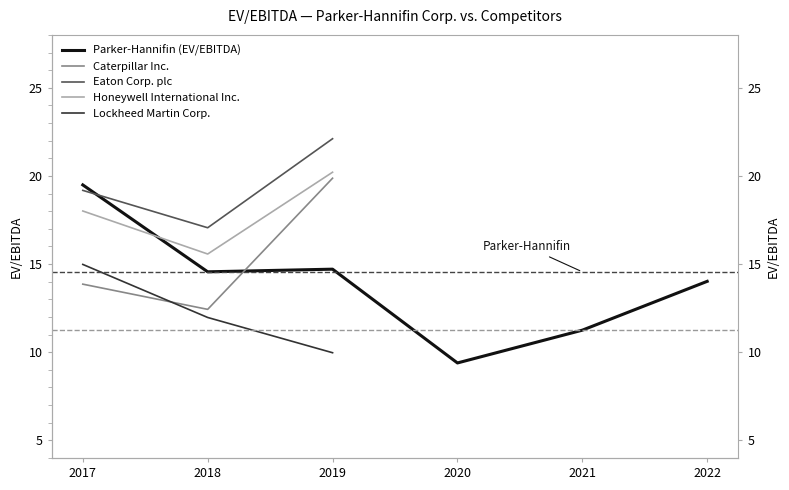

The value of Honeywell International Inc. at 2018 is 15.6. True or false?

True